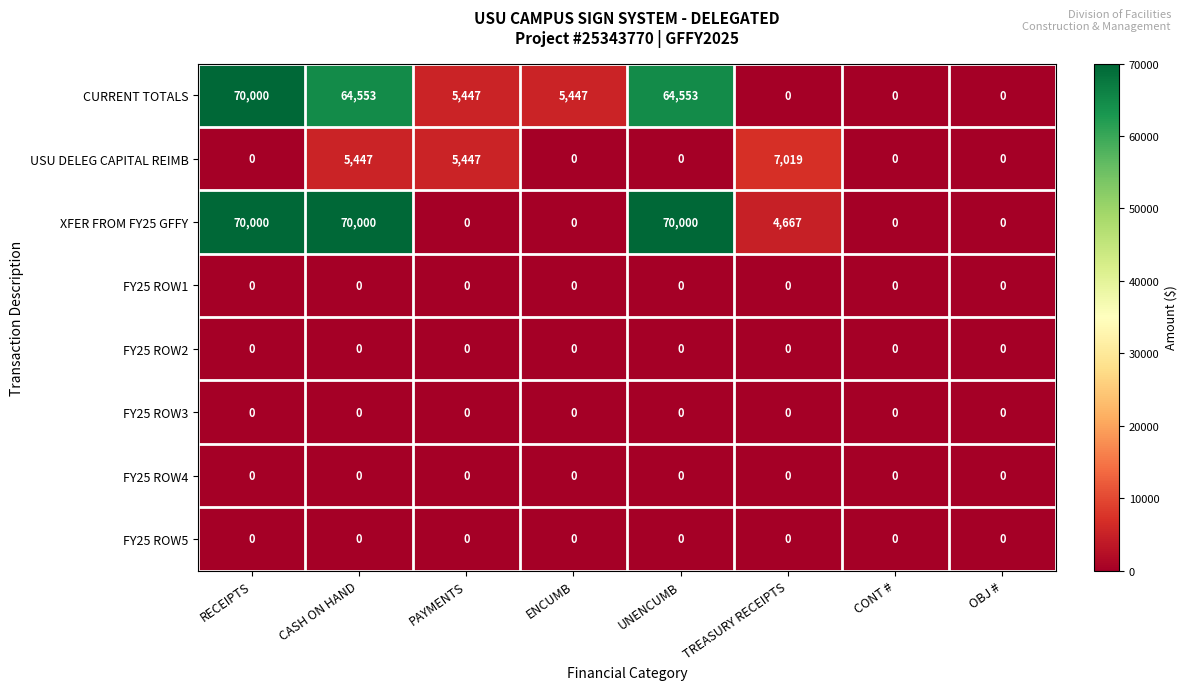

The CURRENT TOTALS series shows 5447 at PAYMENTS. True or false?

True